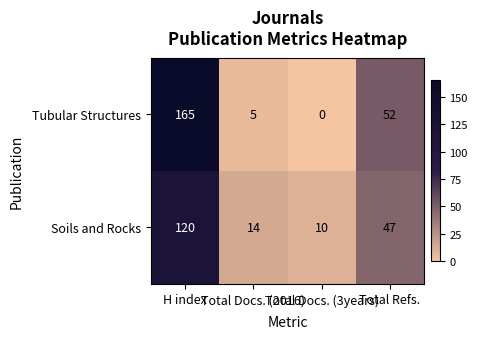

What is the difference between the maximum and minimum values in the Soils and Rocks series?

110